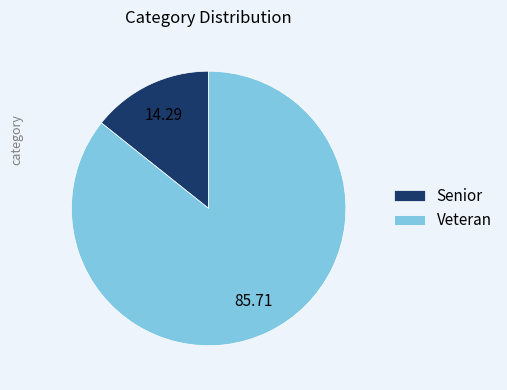

Between Senior and Veteran, which is larger?

Veteran